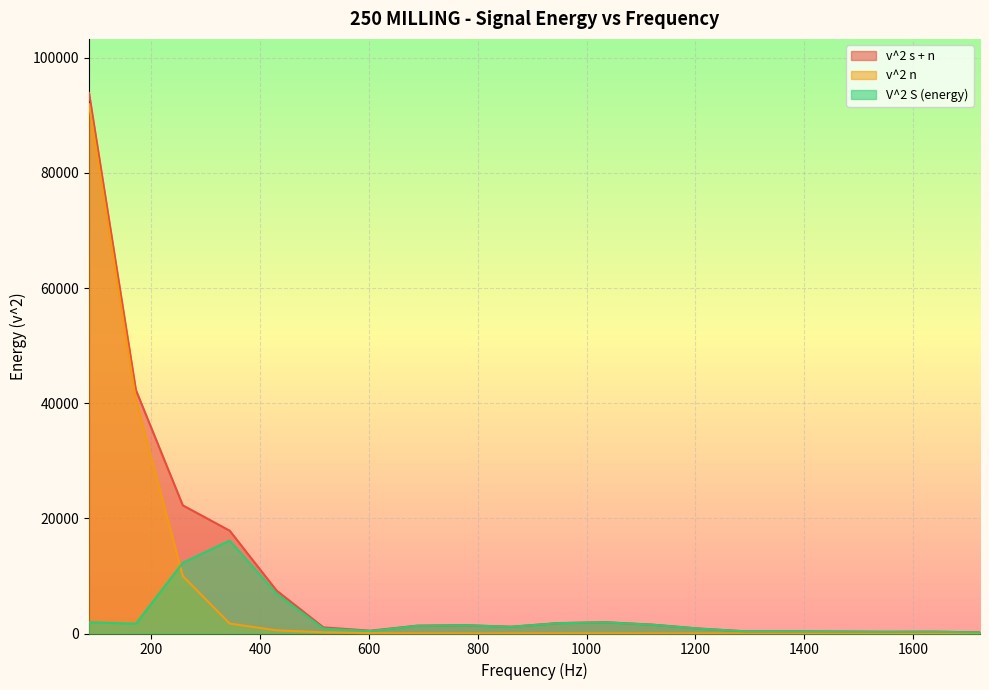

What is the total value across all series at 344.53125?

35723.3